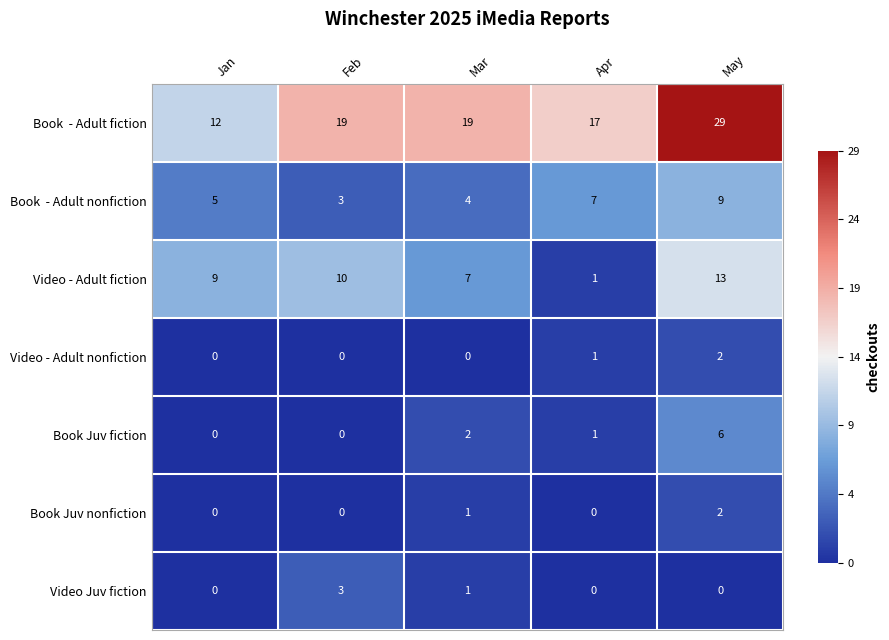

What is the total value across all series at Apr?

27